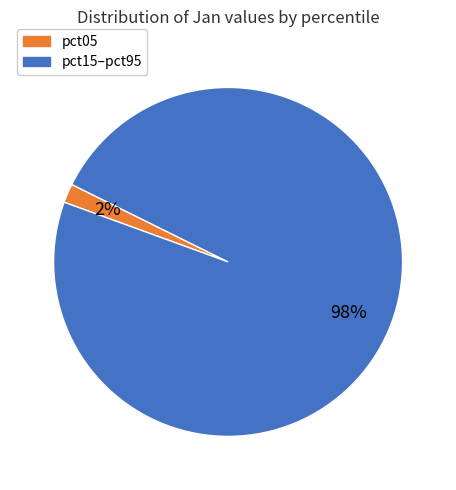

To the nearest percent, what is the difference between the largest and smallest slice percentages?

96%